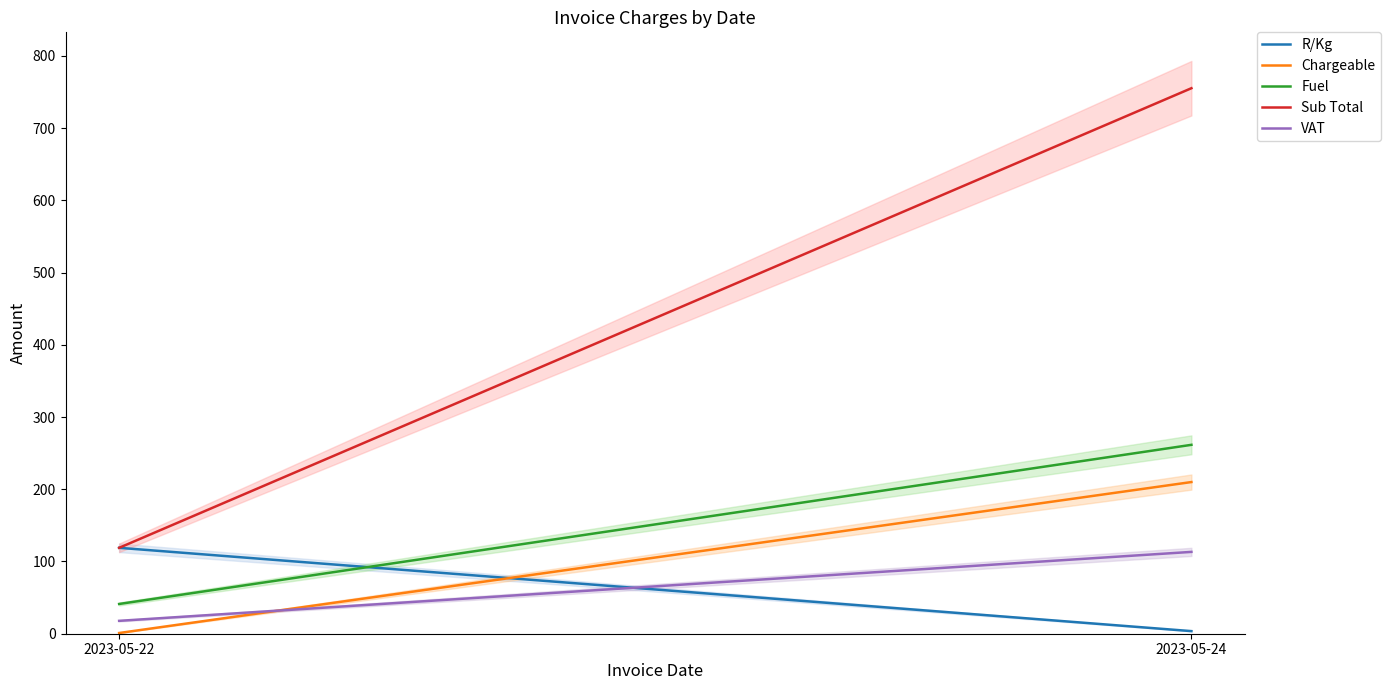

What is the difference between the highest and lowest values at 2023-05-24?

751.7